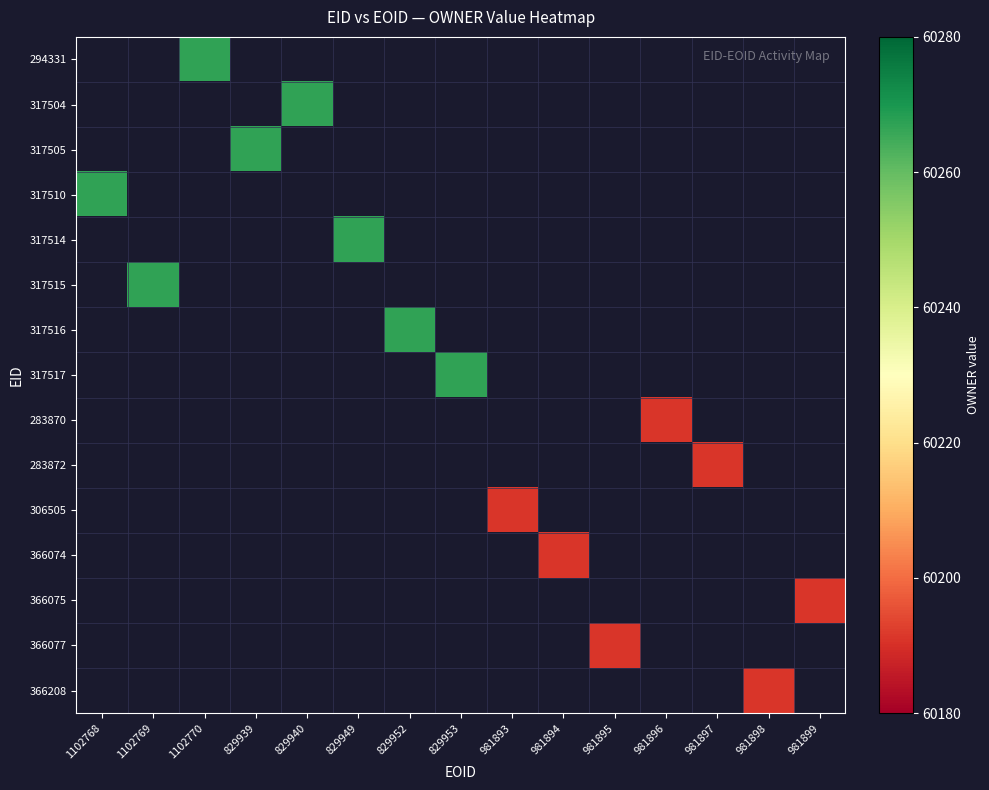

Rank the series by their average value, from highest to lowest.

294331, 317504, 317505, 317510, 317514, 317515, 317516, 317517, 283870, 283872, 306505, 366074, 366075, 366077, 366208